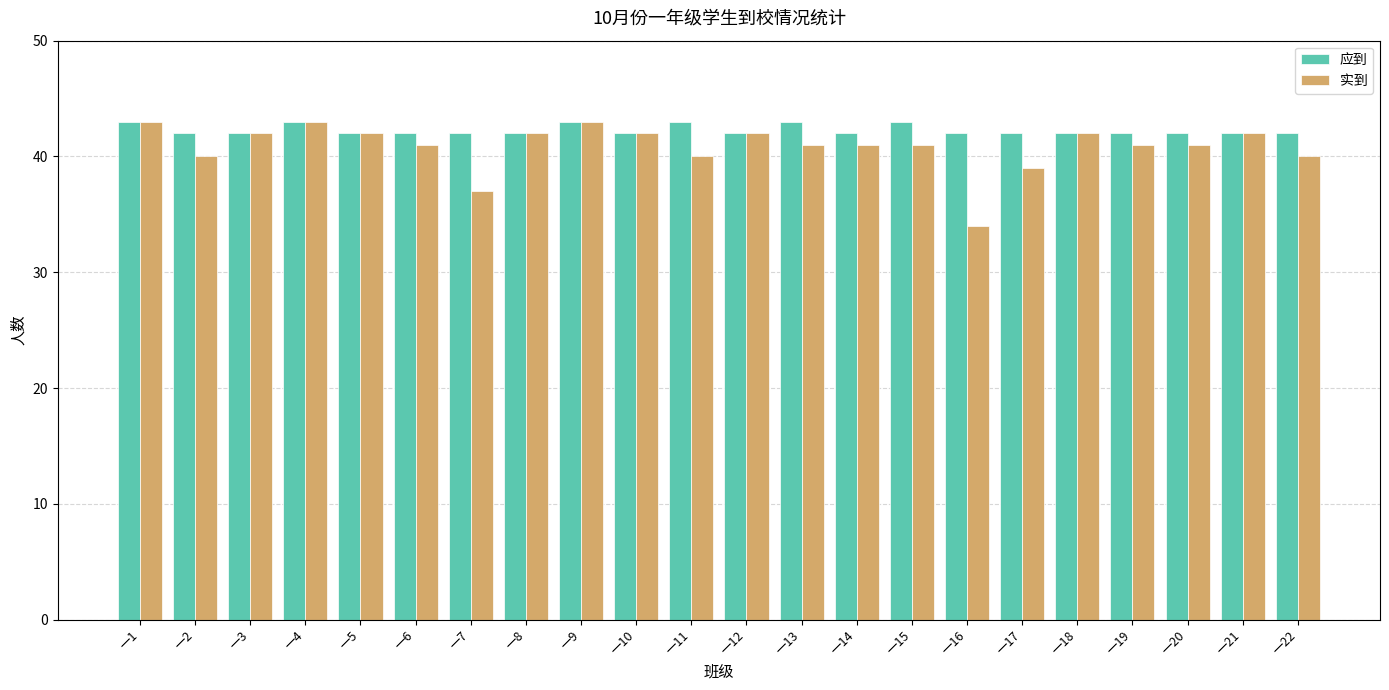

What is the approximate value of 应到 at 一9?

43